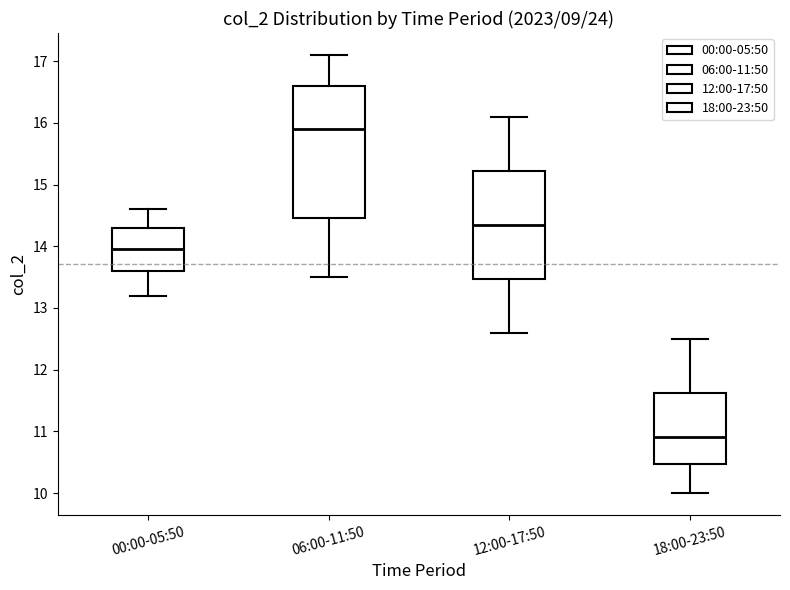

Reading left to right, read every box against the y-axis: the position of its median line, the range the box covers, and the ends of its whiskers. The values are not printed on the chart, so give them approximately, as read against the axis.

00:00-05:50: median 14.0, box 13.6 to 14.3, whiskers 13.2 to 14.6
06:00-11:50: median 15.9, box 14.5 to 16.6, whiskers 13.5 to 17.1
12:00-17:50: median 14.4, box 13.5 to 15.2, whiskers 12.6 to 16.1
18:00-23:50: median 10.9, box 10.5 to 11.6, whiskers 10.0 to 12.5